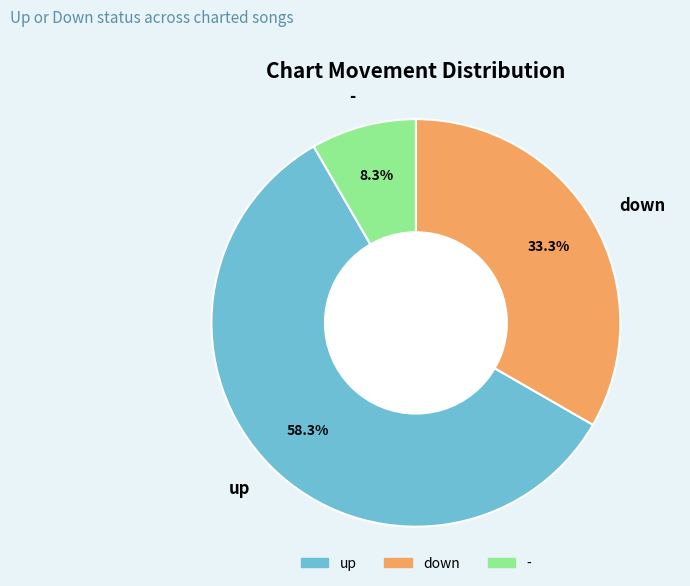

To the nearest percent, what percentage of the pie is down?

33%